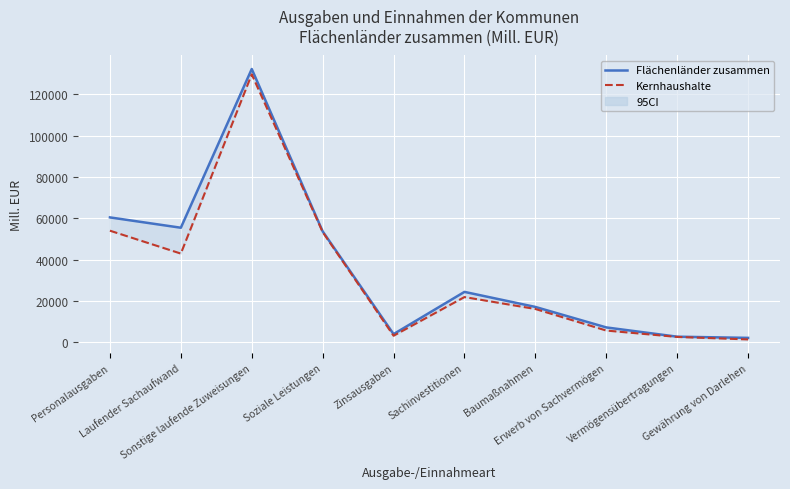

What is the maximum value for Kernhaushalte?

129720.6